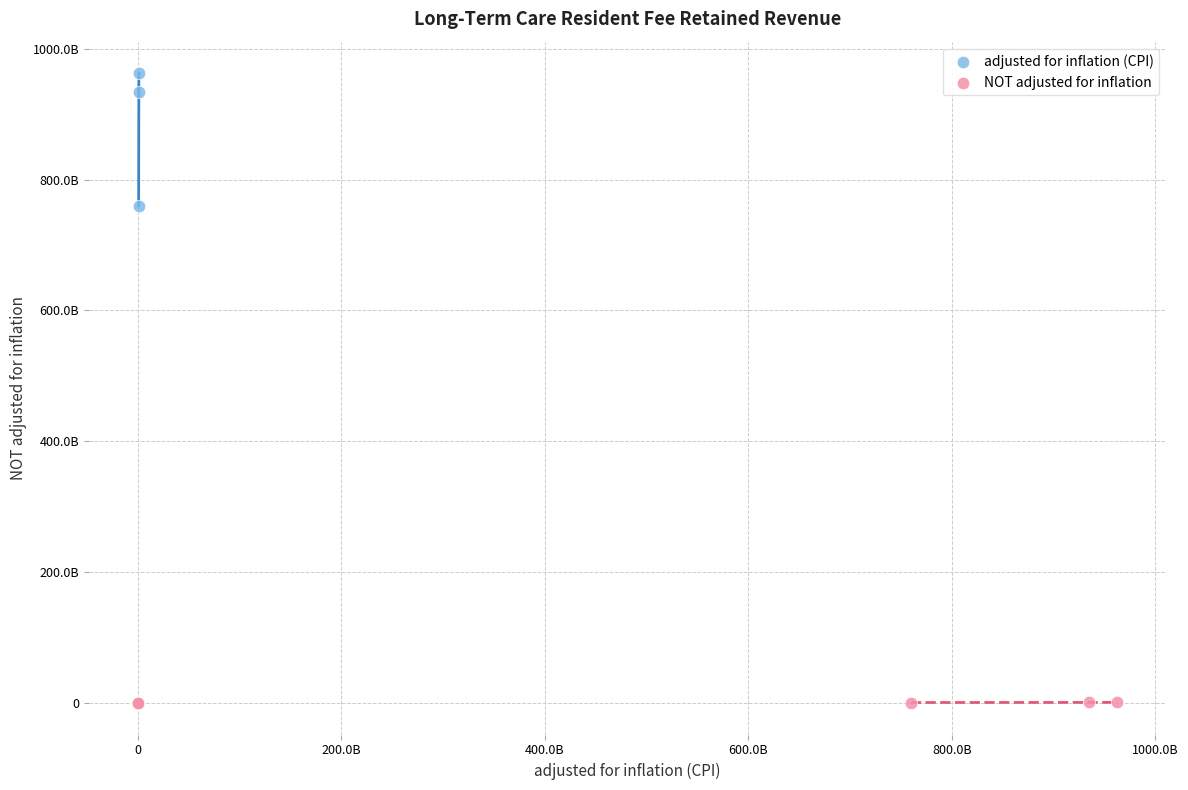

What are all the series names shown in the legend?

adjusted for inflation (CPI), NOT adjusted for inflation